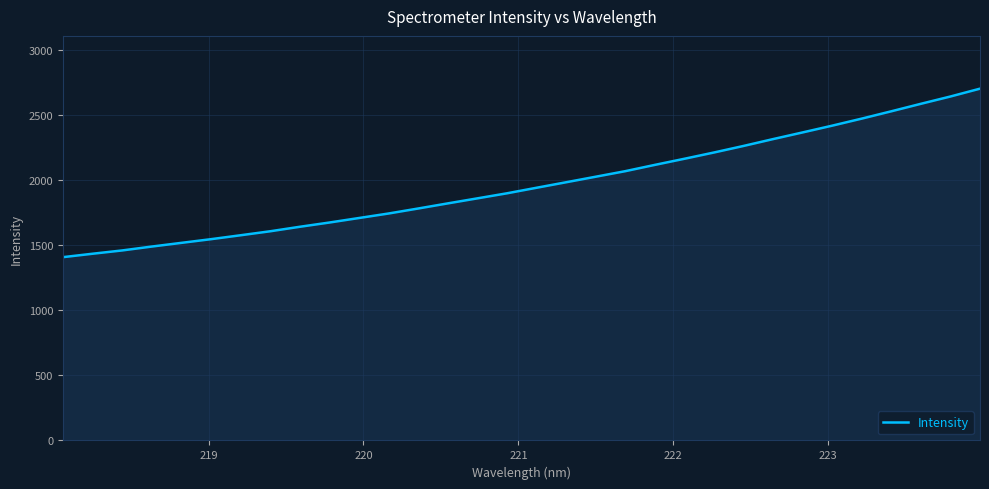

What is the maximum value shown in the chart?

2701.6